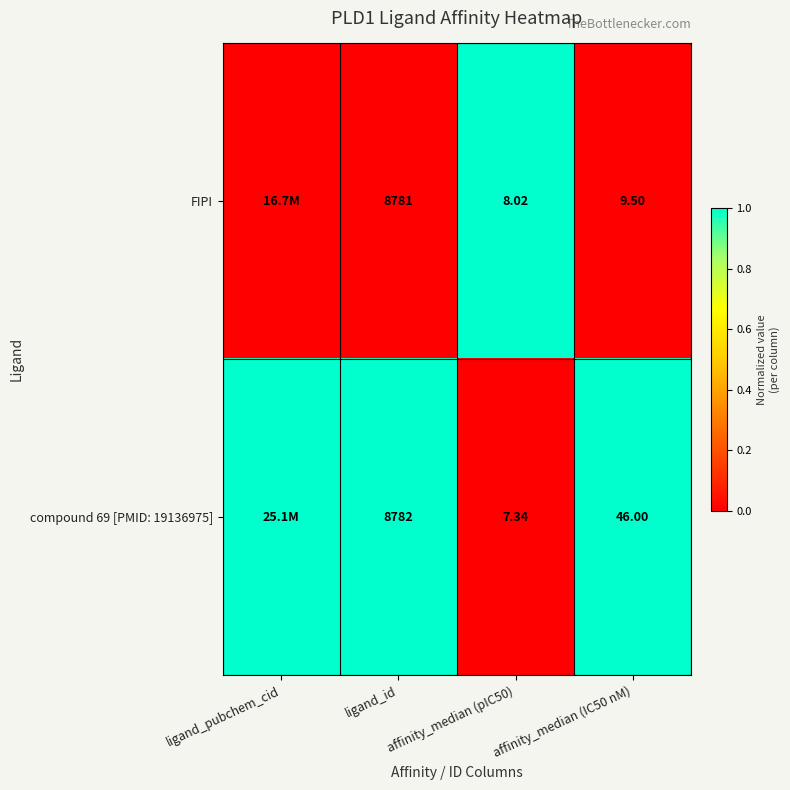

Is the value of compound 69 [PMID: 19136975] at ligand_id greater than the value of FIPI at affinity_median (pIC50)?

Yes